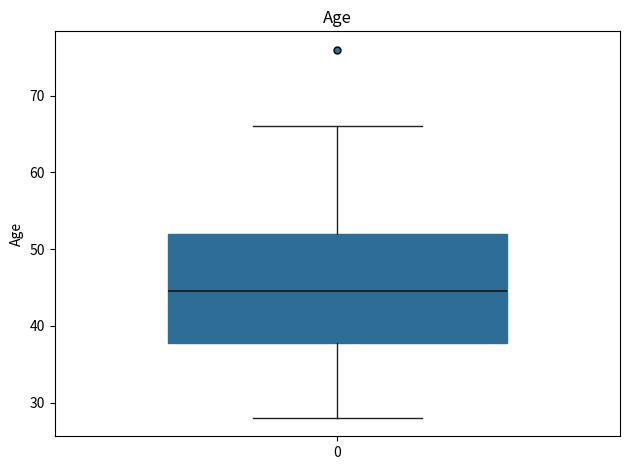

Read this box plot against the y-axis: the position of the median line, the range covered by the box, and the ends of both whiskers. The values are not printed on the chart, so give them approximately, as read against the axis.

median 45, box 38 to 52, whiskers 28 to 66